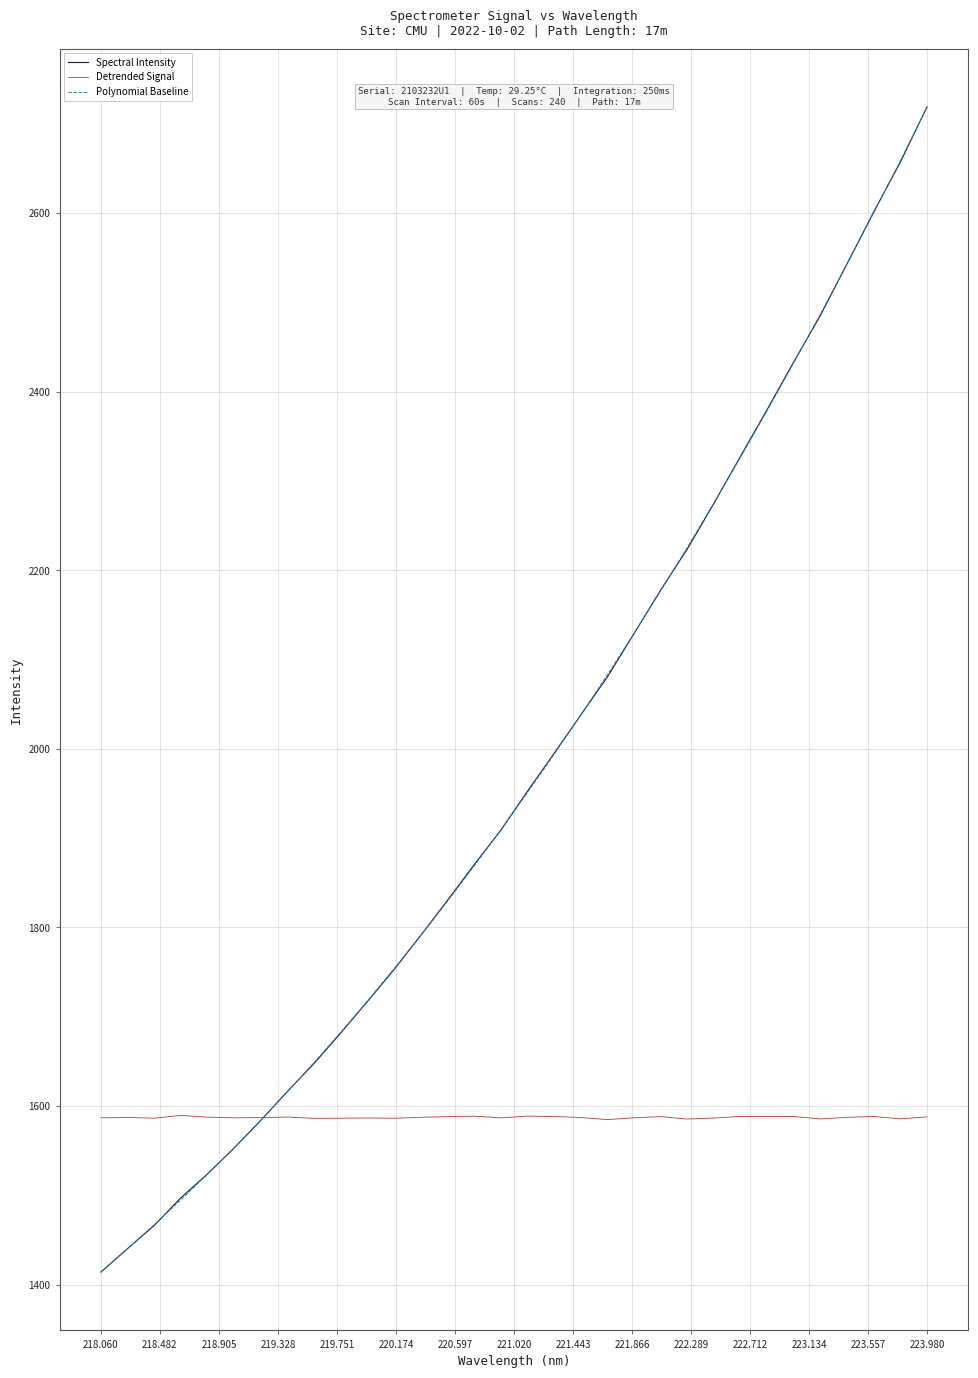

Which series has the largest range (max minus min)?

Spectral Intensity